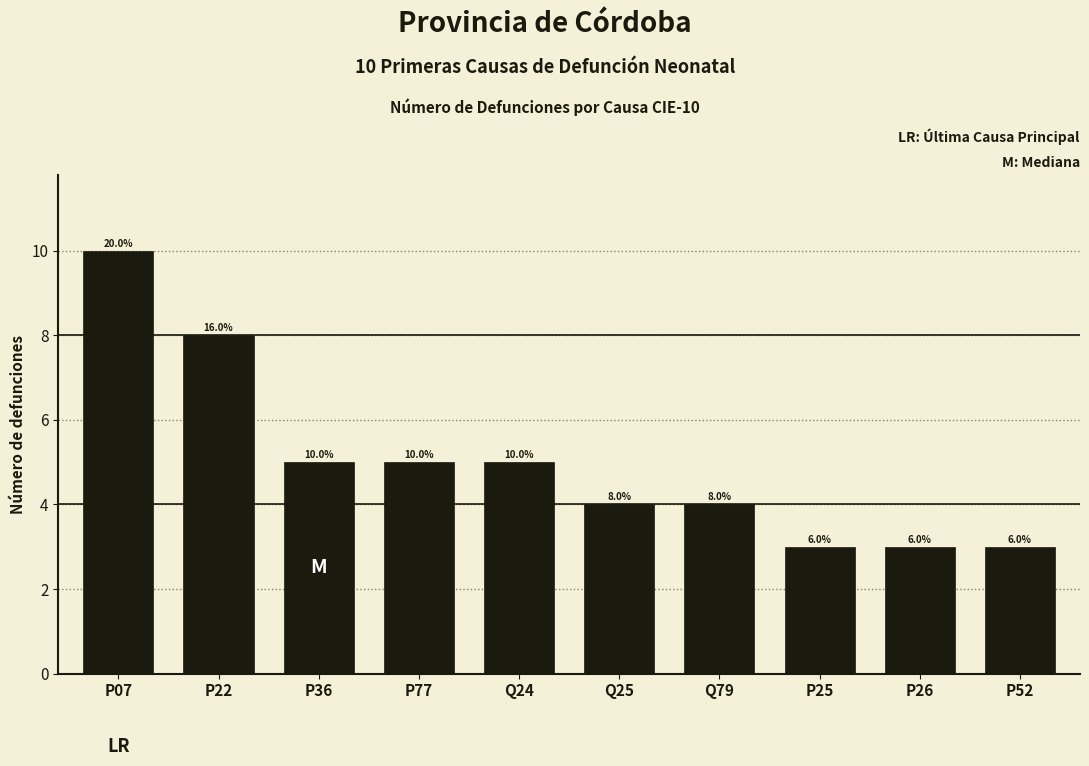

Reading right to left, list all the values displayed in this chart.

P52=3	P26=3	P25=3	Q79=4	Q25=4	Q24=5	P77=5	P36=5	P22=8	P07=10